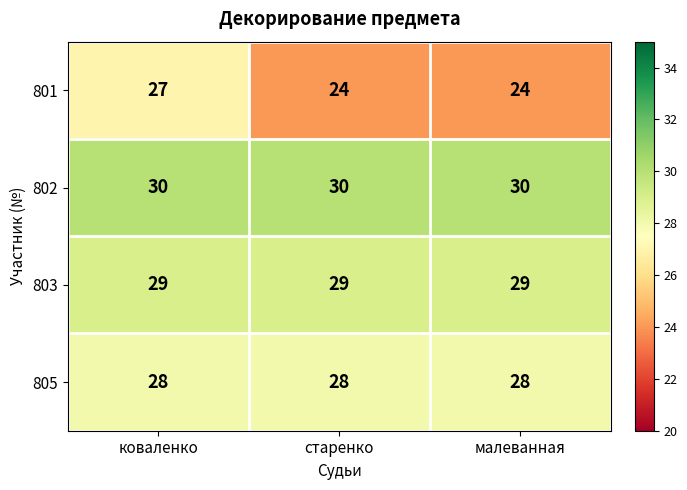

Rank the series by their average value, from lowest to highest.

801, 805, 803, 802